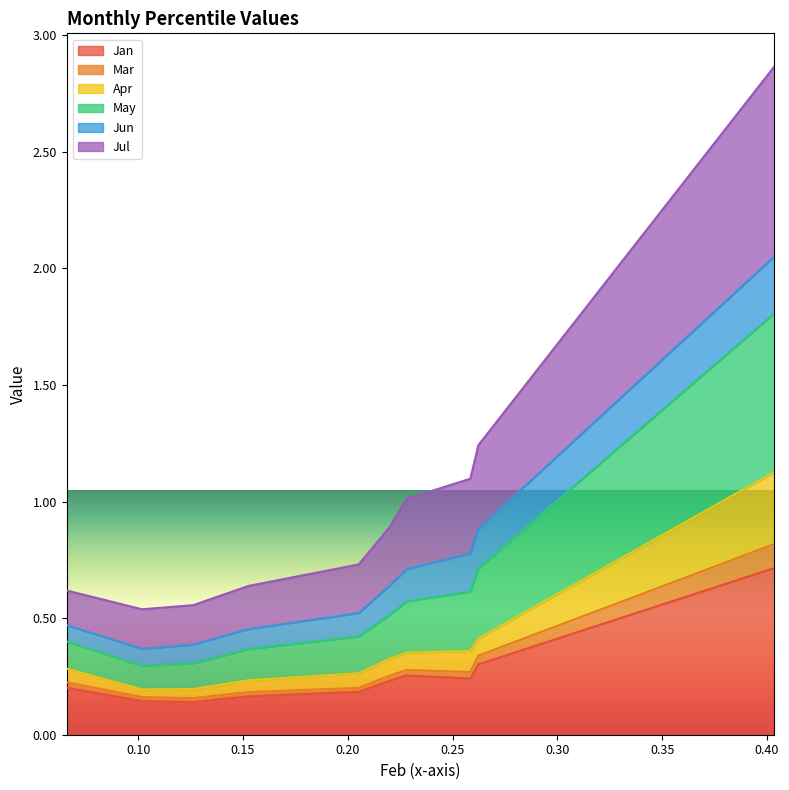

True or false: Jan has a value of 0.3 at pct65.

False